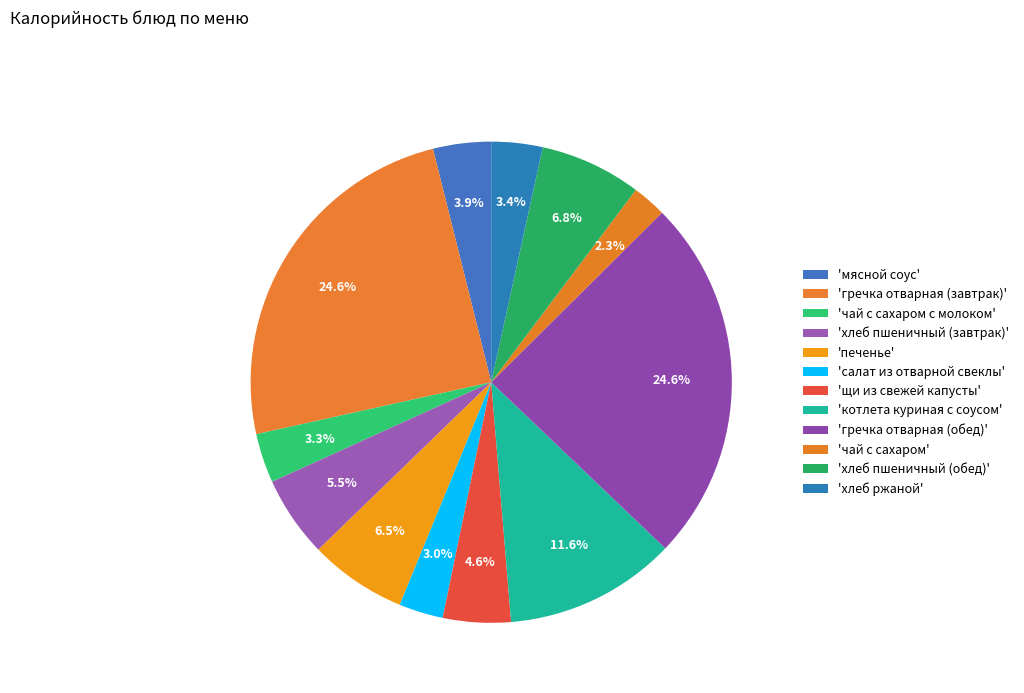

How many slices are in this pie chart?

12